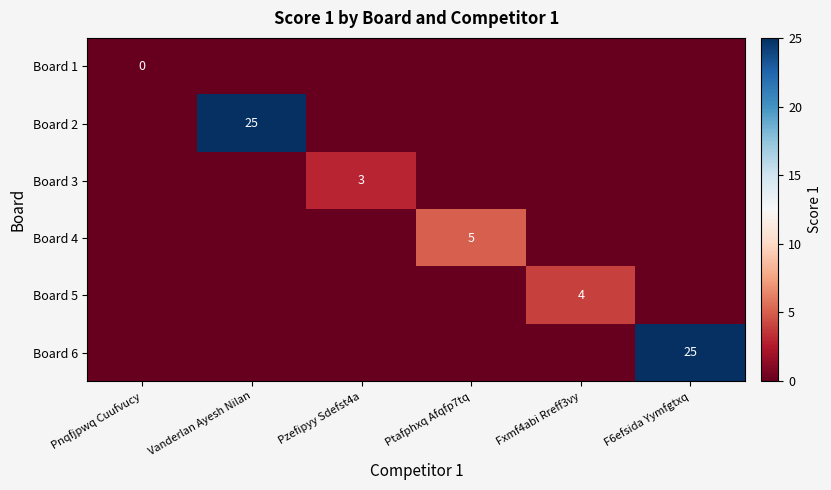

The Board 4 series shows 0 at Fxmf4abi Rreff3vy. True or false?

True